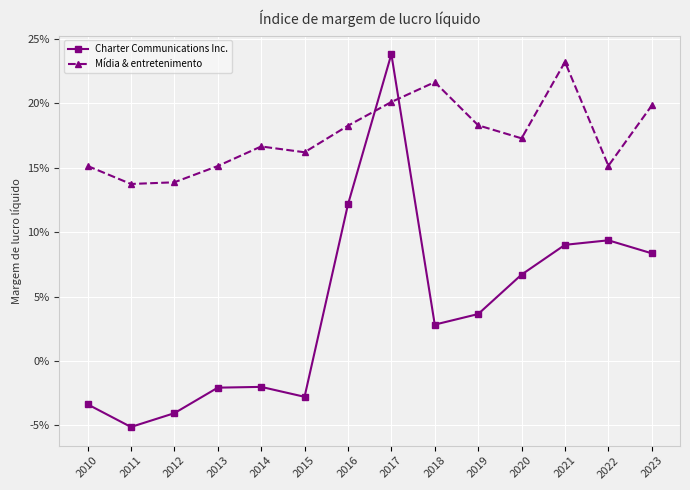

True or false: Charter Communications Inc. and Mídia & entretenimento intersect in this chart.

True